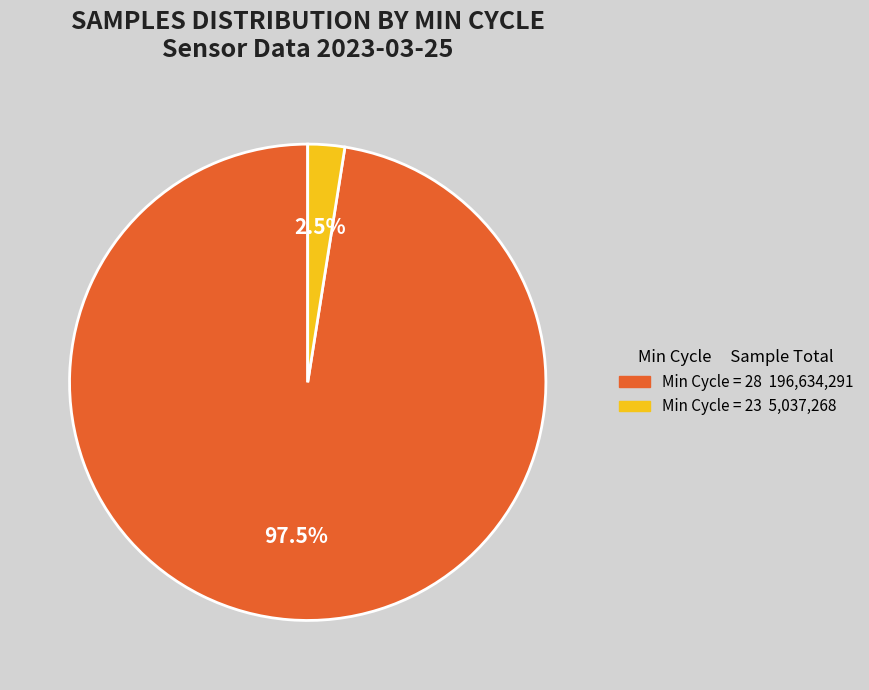

Is there a majority slice in this chart?

Yes